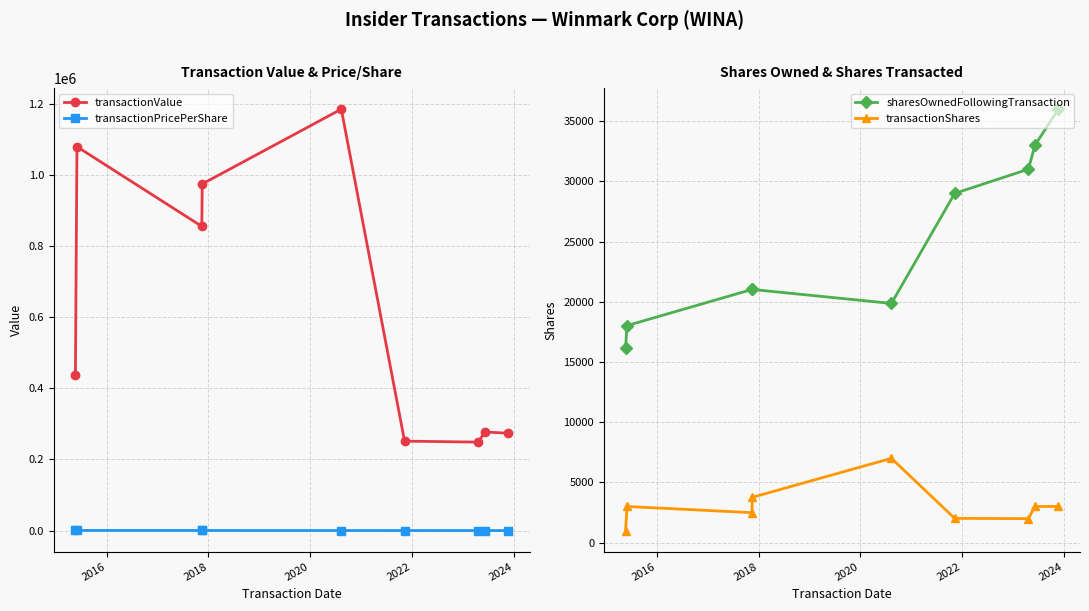

What are all the series names shown in the legend?

transactionValue, transactionPricePerShare, sharesOwnedFollowingTransaction, transactionShares